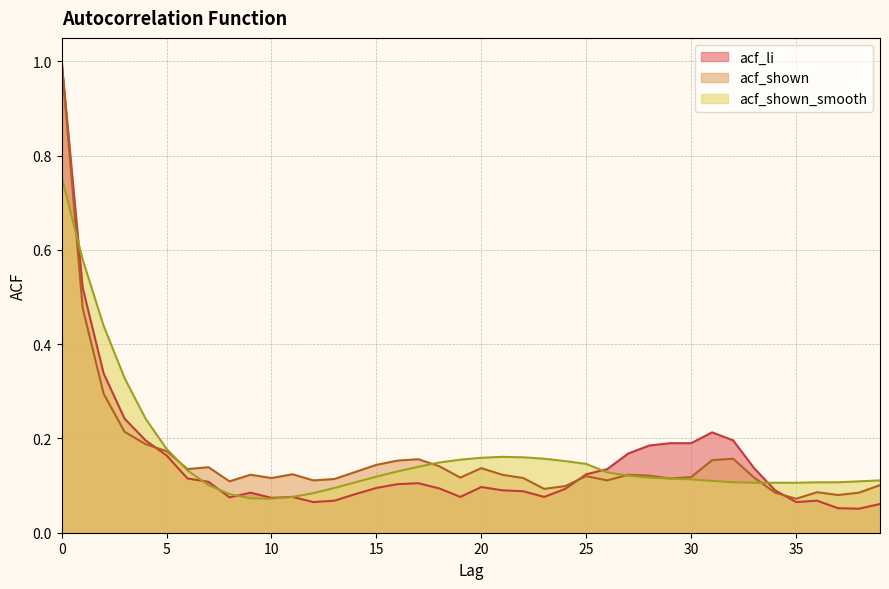

Does the chart have visible grid lines?

Yes